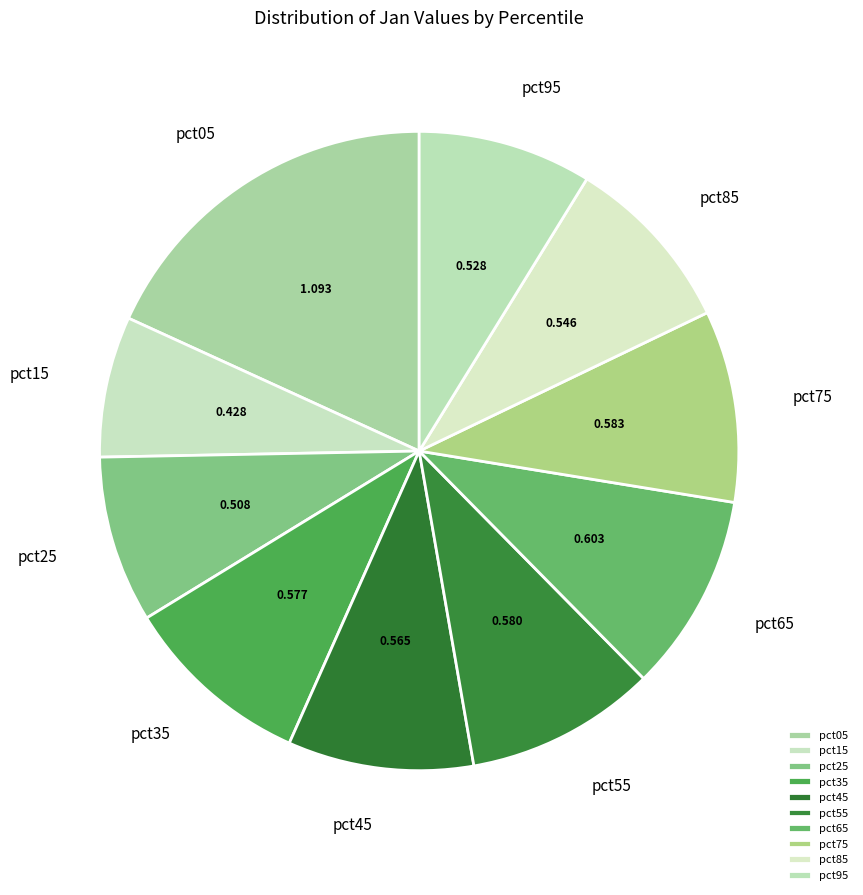

How many segments does this pie chart have?

10